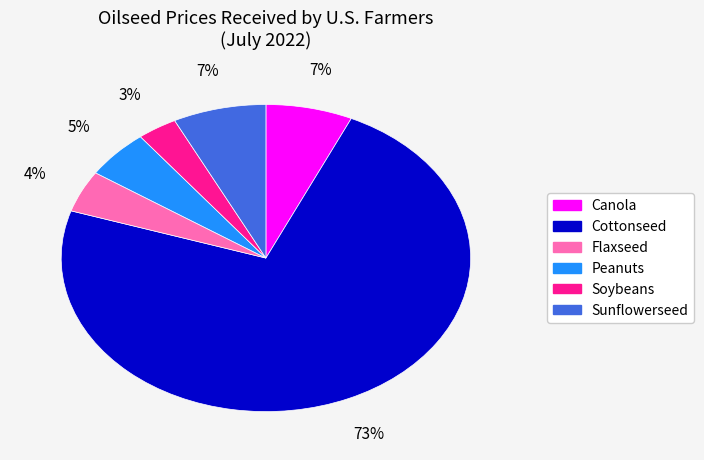

Count the number of slices in the pie.

6